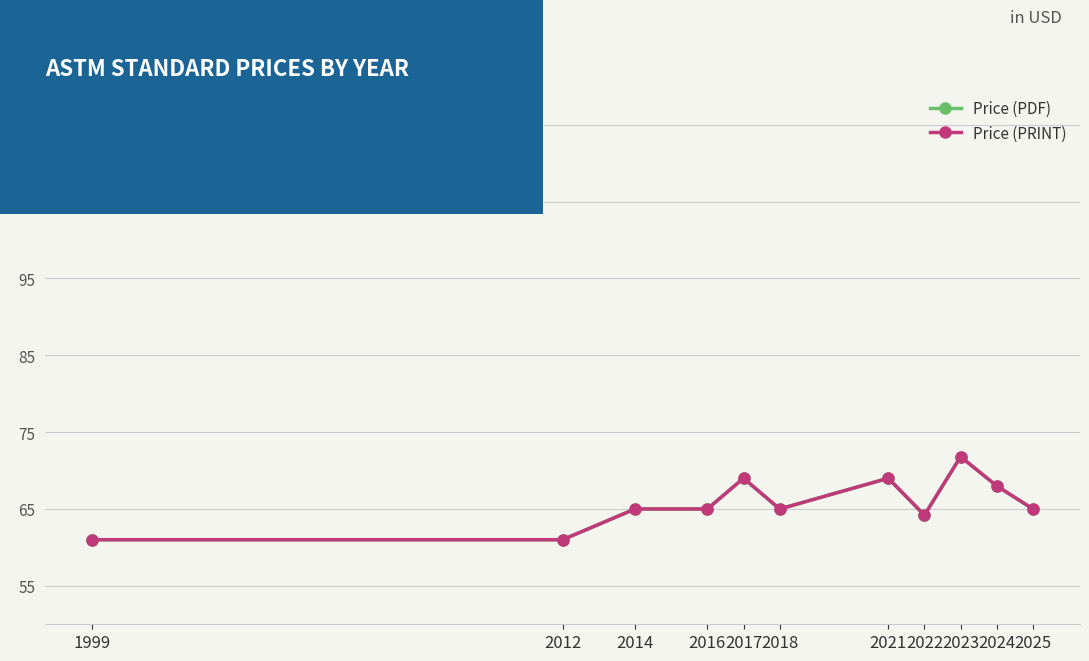

Does the chart have visible grid lines?

Yes